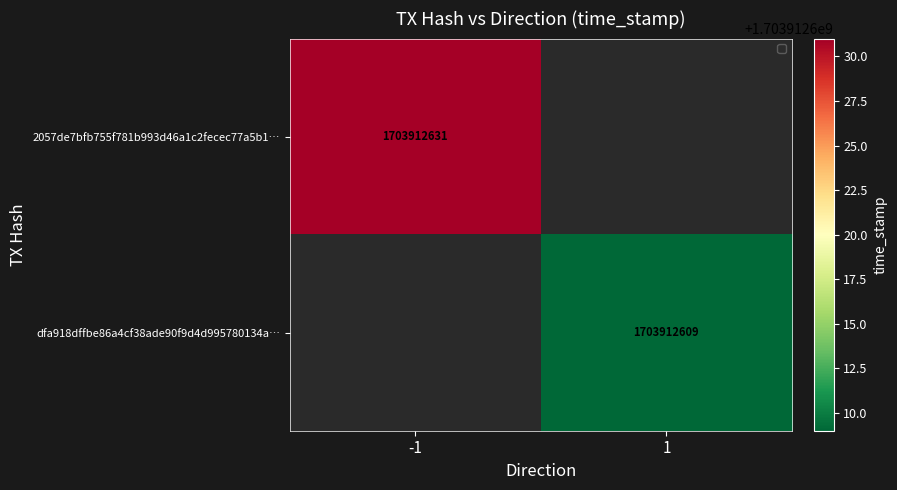

What is the maximum value for 2057de7bfb755f781b993d46a1c2fecec77a5b1?

1703912631